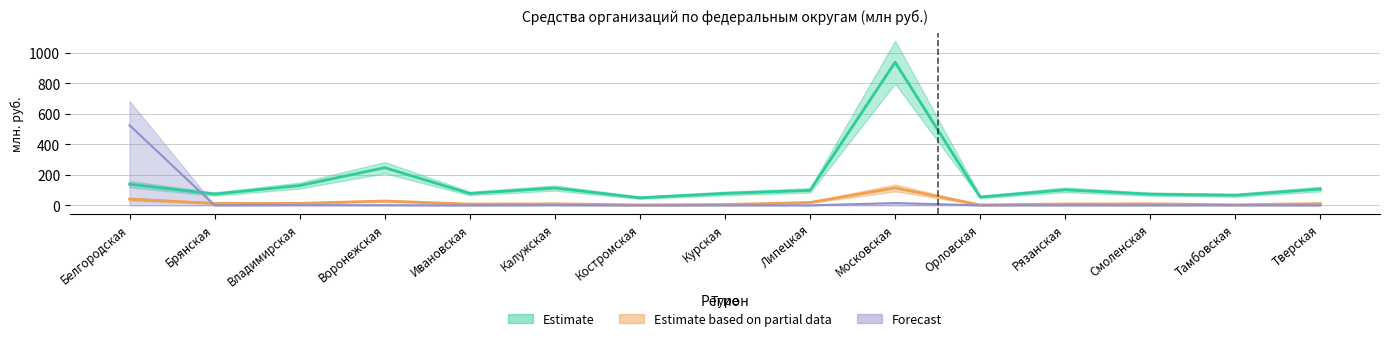

How many lines are shown in the chart?

3